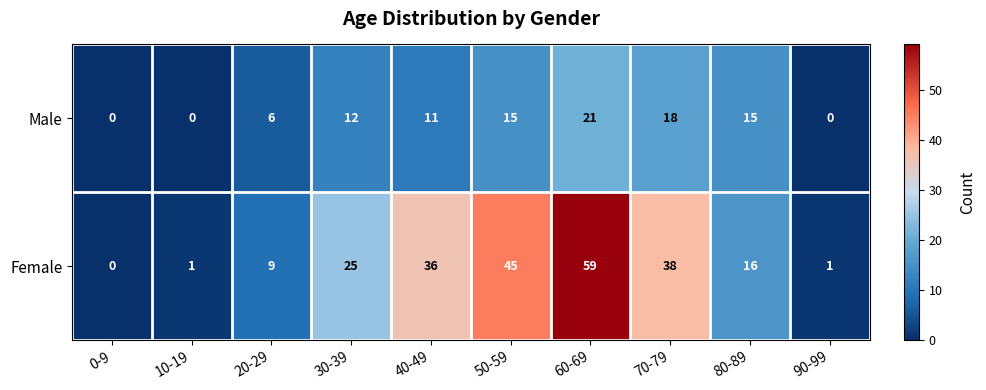

How many categories are shown in the chart?

10